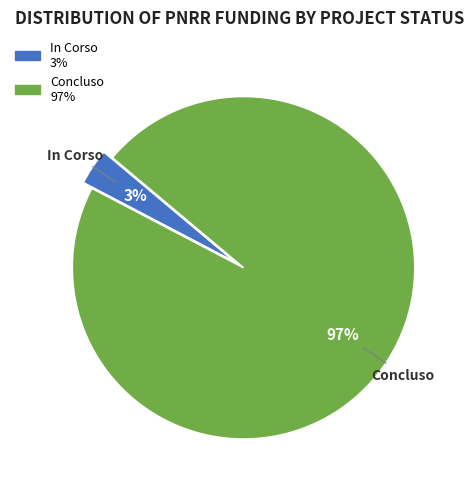

To the nearest percent, what is the combined percentage of Concluso and In Corso?

100%